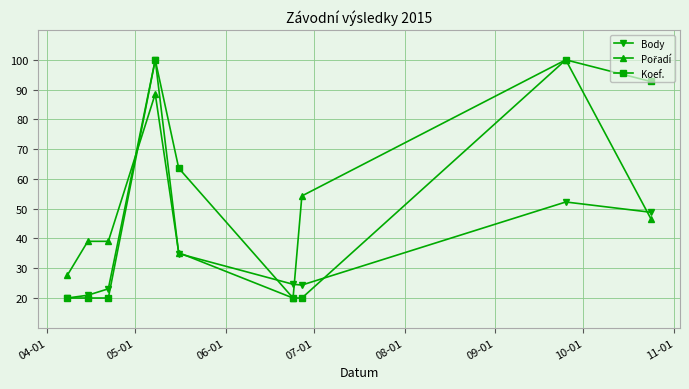

At how many categories does at least one series exceed 71?

3